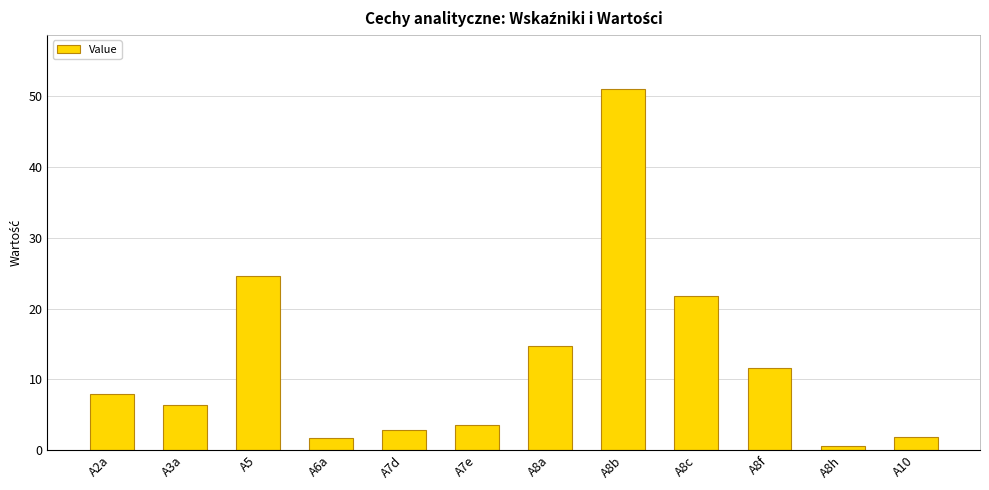

Which has a higher value, A6a or A8b?

A8b